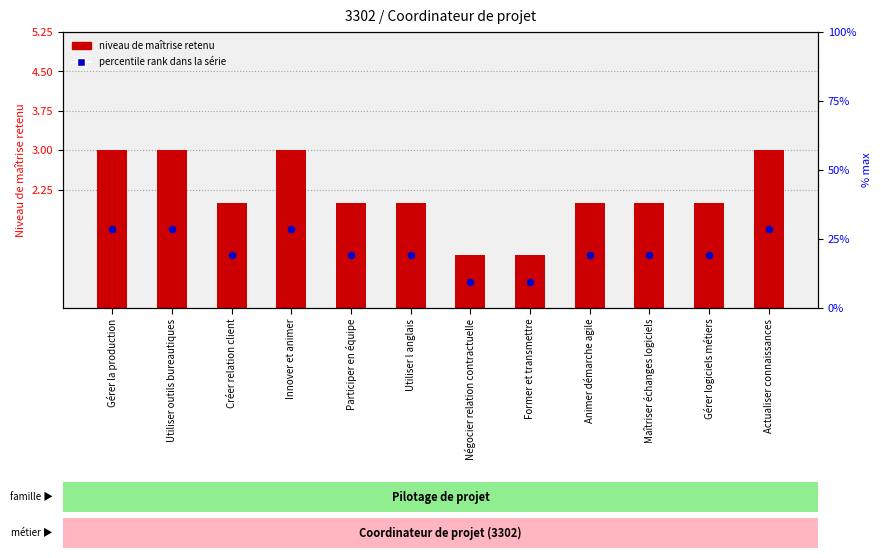

At which category is the sum across all series the highest?

Gérer la production